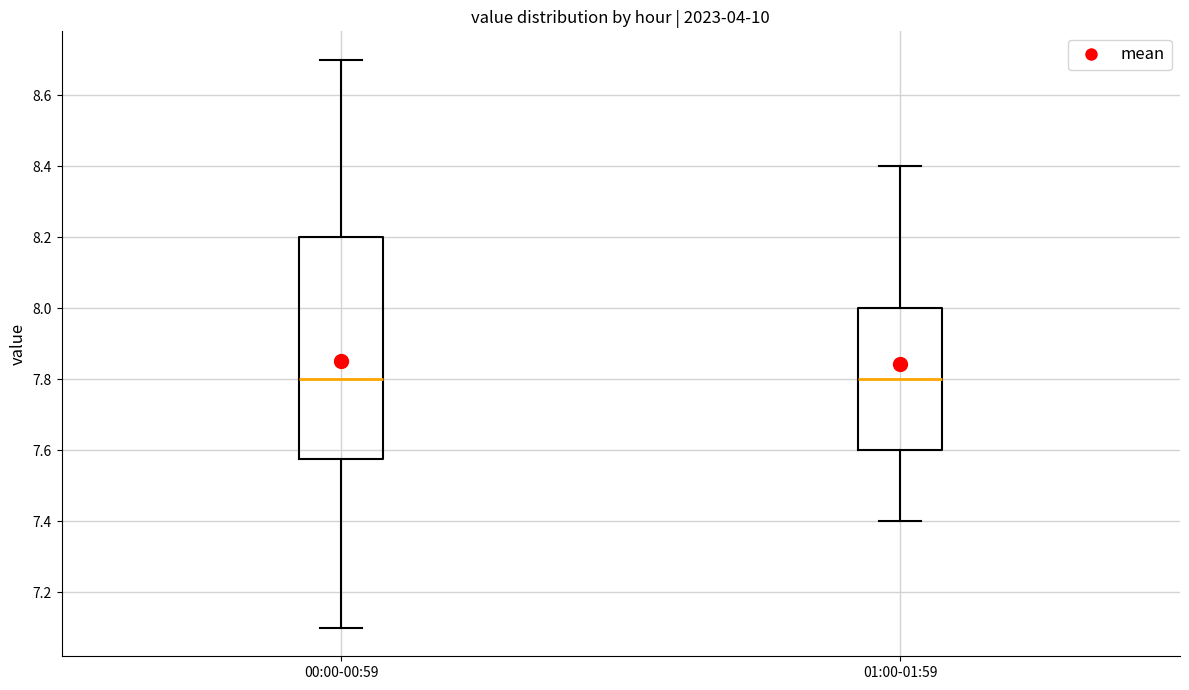

Which box is the tallest, from its lower edge to its upper edge?

00:00-00:59